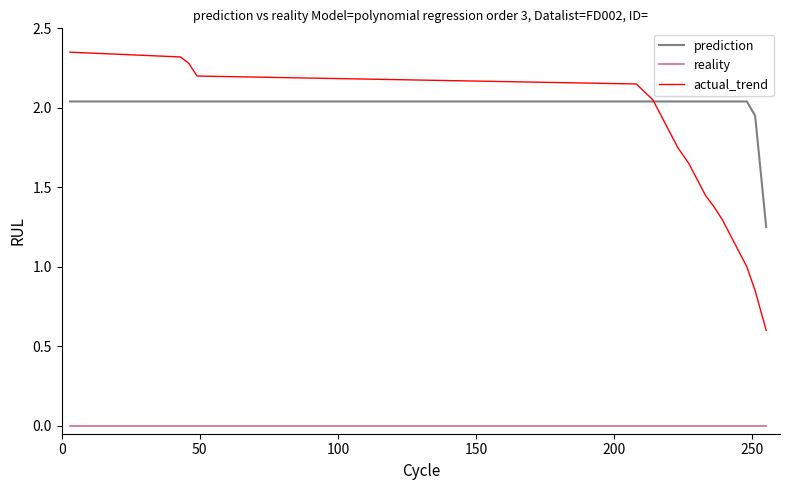

How many distinct data groups are displayed?

3